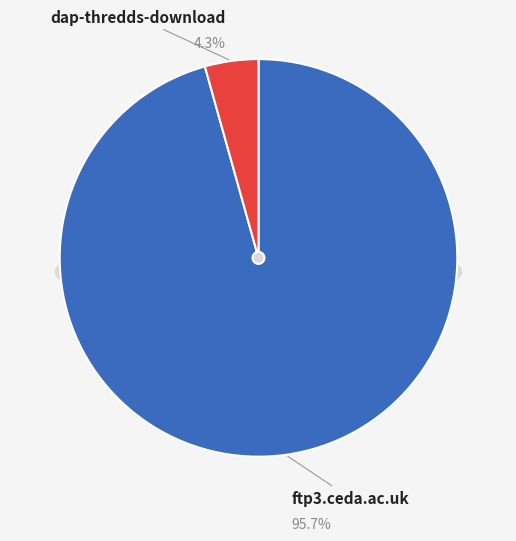

What percentage is the ftp3.ceda.ac.uk slice, to the nearest percent?

96%